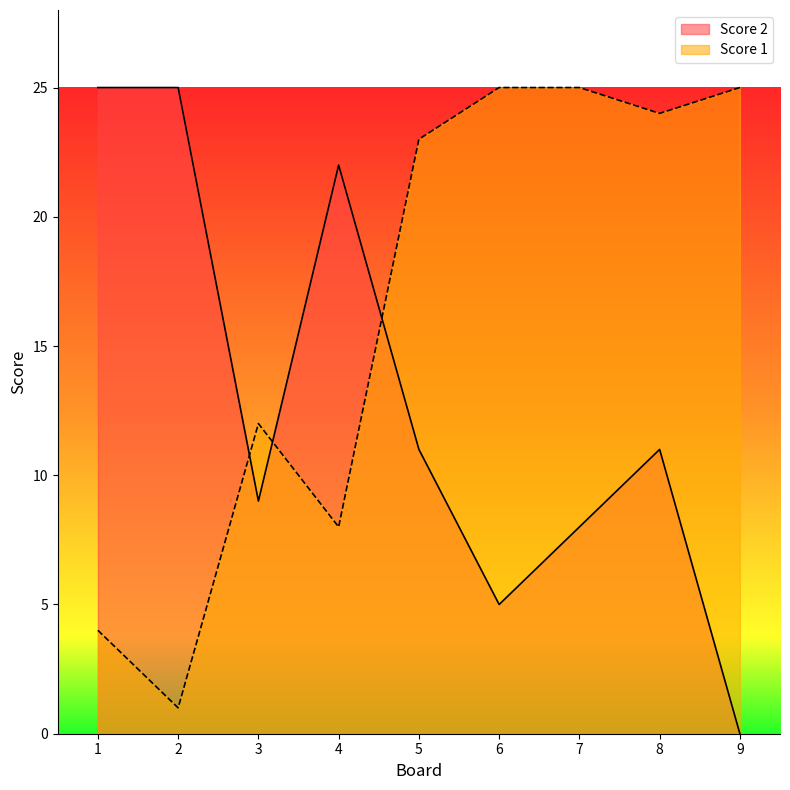

List the series in order of their peak value, highest first.

Score 1, Score 2